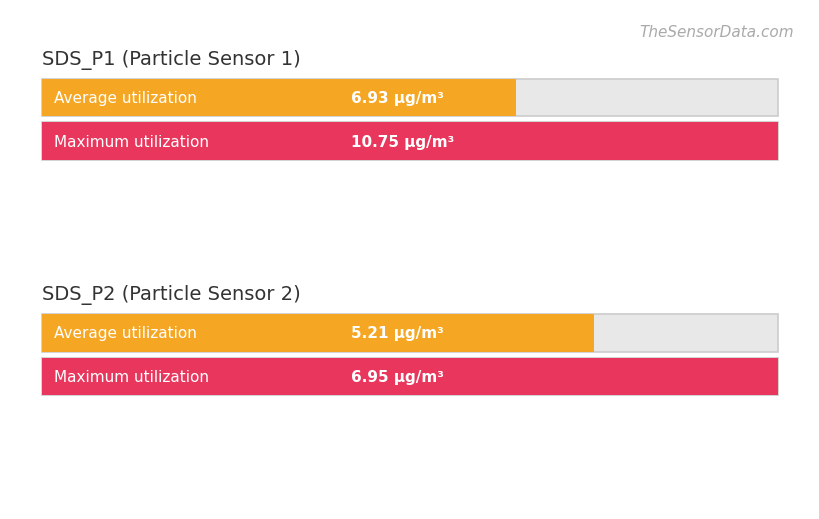

At 9, list the series in order from smallest to largest.

Average utilization, Maximum utilization